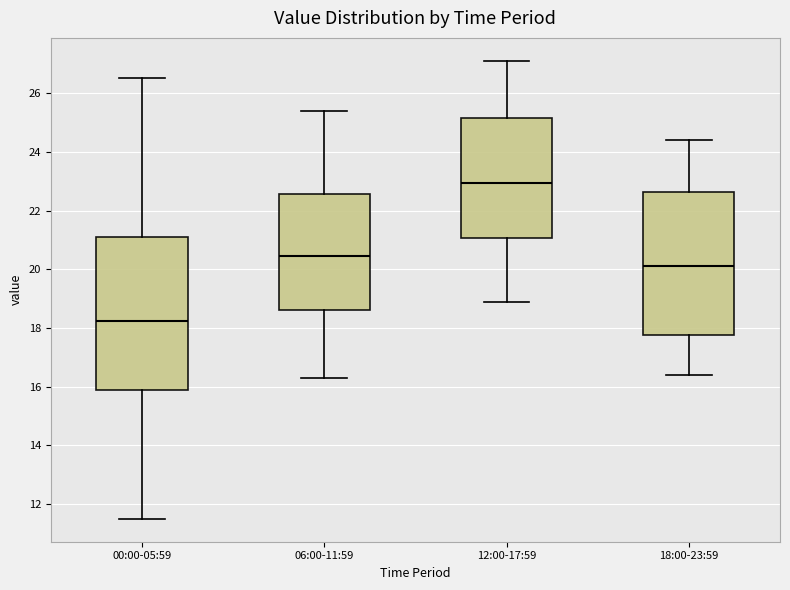

Reading left to right, transcribe this box plot: for each box, give where its median line is, the range the box spans, and where its two whiskers end, as read against the y-axis. The values are not printed on the chart, so give them approximately, as read against the axis.

00:00-05:59: median 18.2, box 16.0 to 21.2, whiskers 11.6 to 26.6
06:00-11:59: median 20.4, box 18.6 to 22.6, whiskers 16.4 to 25.4
12:00-17:59: median 23.0, box 21.0 to 25.2, whiskers 19.0 to 27.2
18:00-23:59: median 20.2, box 17.8 to 22.6, whiskers 16.4 to 24.4